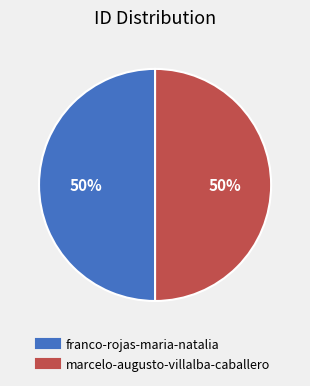

To the nearest percent, what is the combined percentage of marcelo-augusto-villalba-caballero and franco-rojas-maria-natalia?

100%